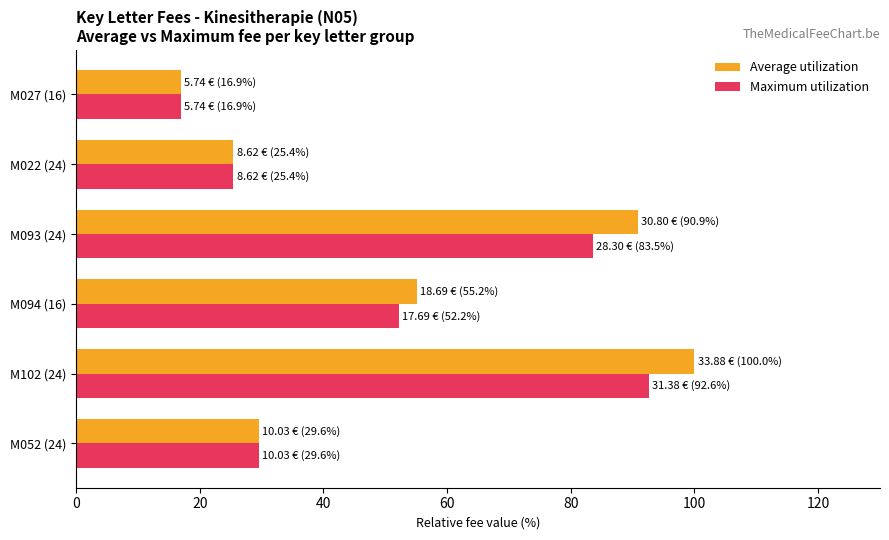

True or false: Average utilization has a value of 27.6 at M094 (16).

False